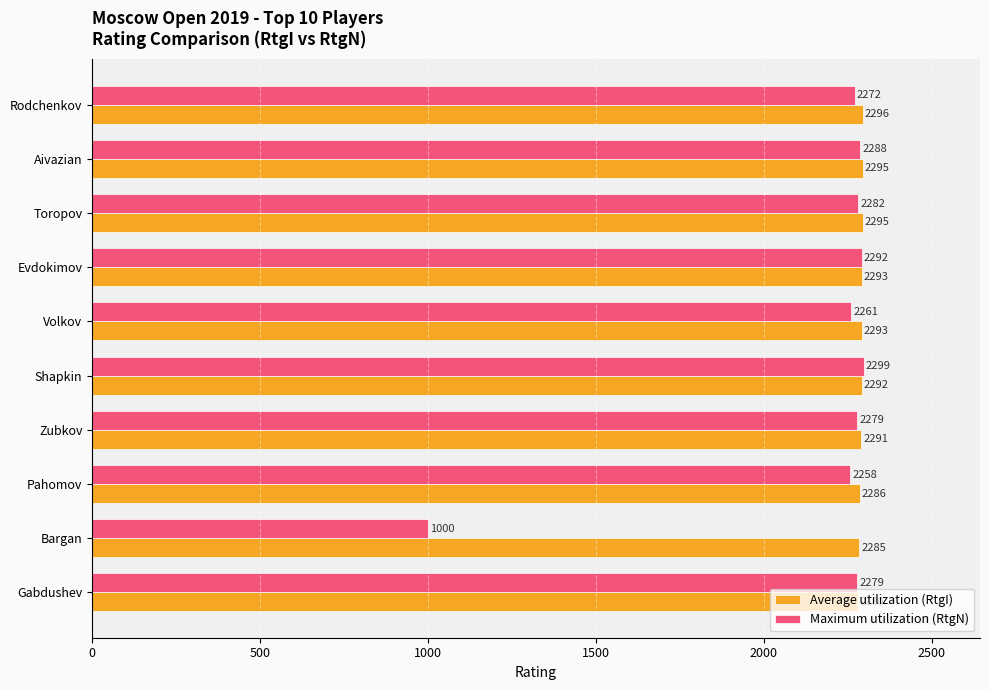

What is the total value across all series at Evdokimov?

4585